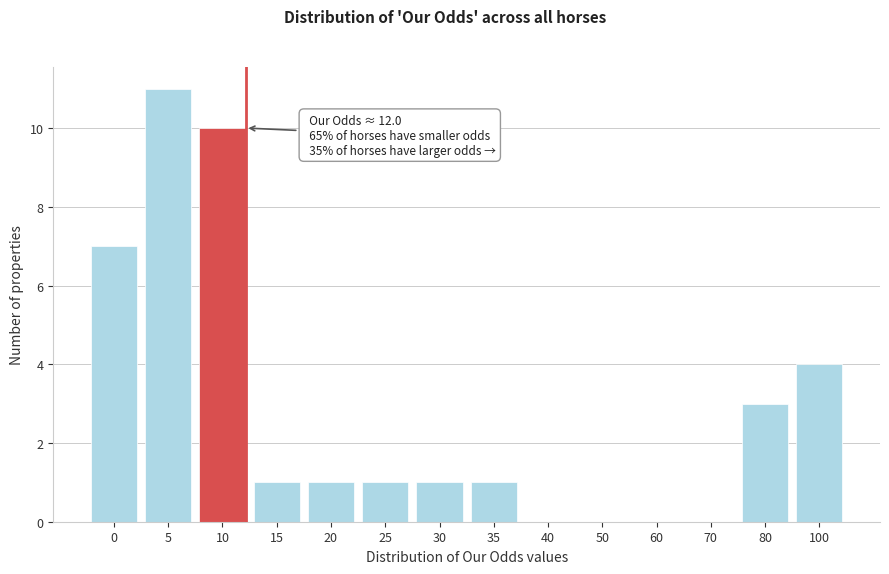

Reading left to right, transcribe all the data shown in this chart.

0=7	5=11	10=10	15=1	20=1	25=1	30=1	35=1	40=0	50=0	60=0	70=0	80=3	100=4